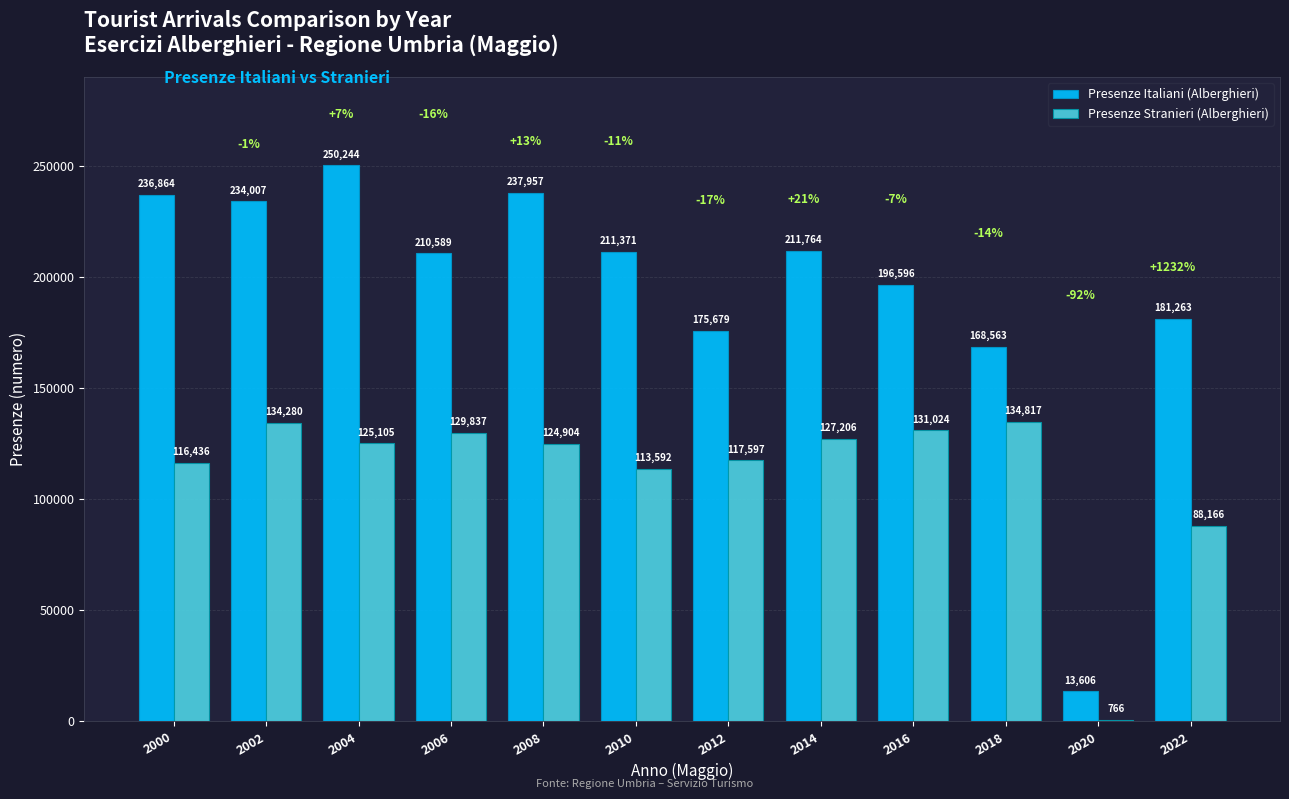

What are all the series names shown in the legend?

Presenze Italiani (Alberghieri), Presenze Stranieri (Alberghieri)